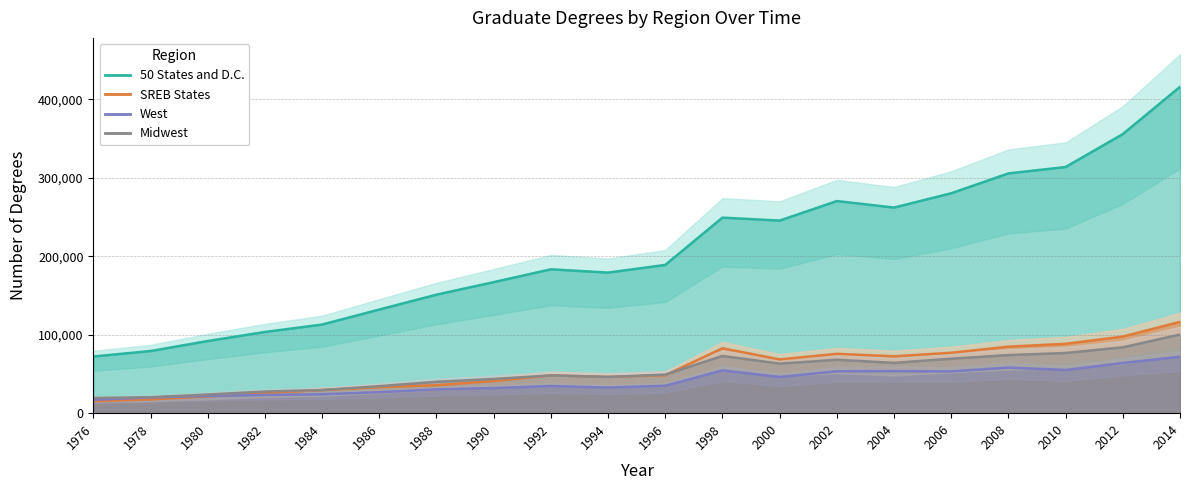

Rank the series at 1996 from lowest to highest value.

West, SREB States, Midwest, 50 States and D.C.